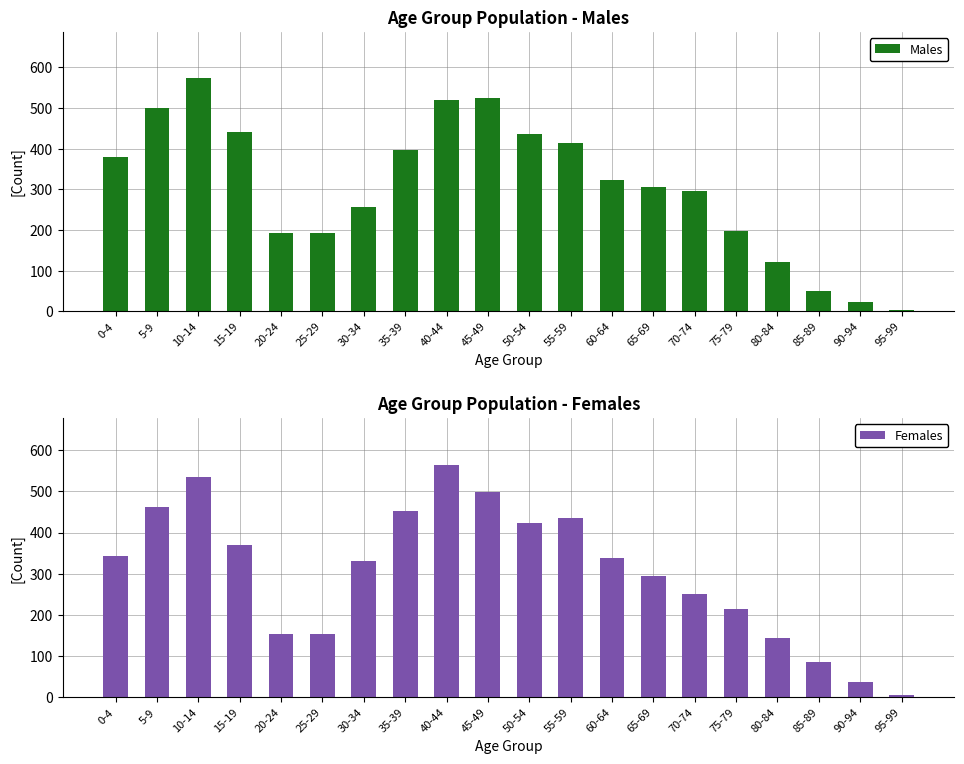

At which label does Males first exceed 323?

0-4